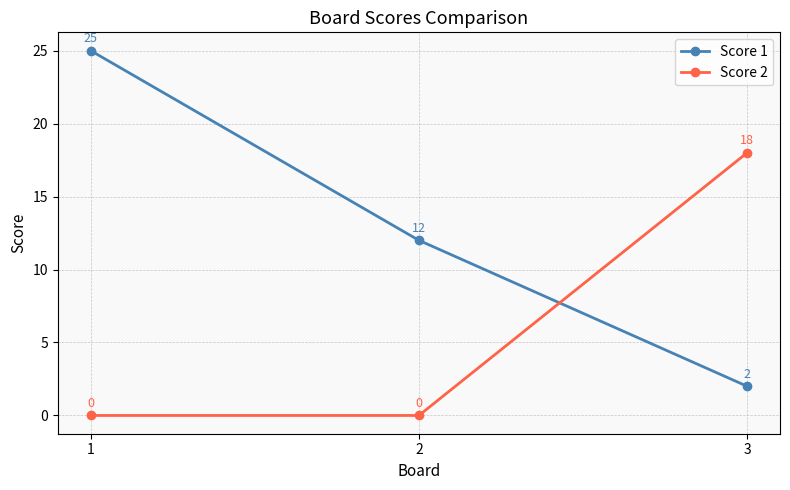

How many lines are shown in the chart?

2